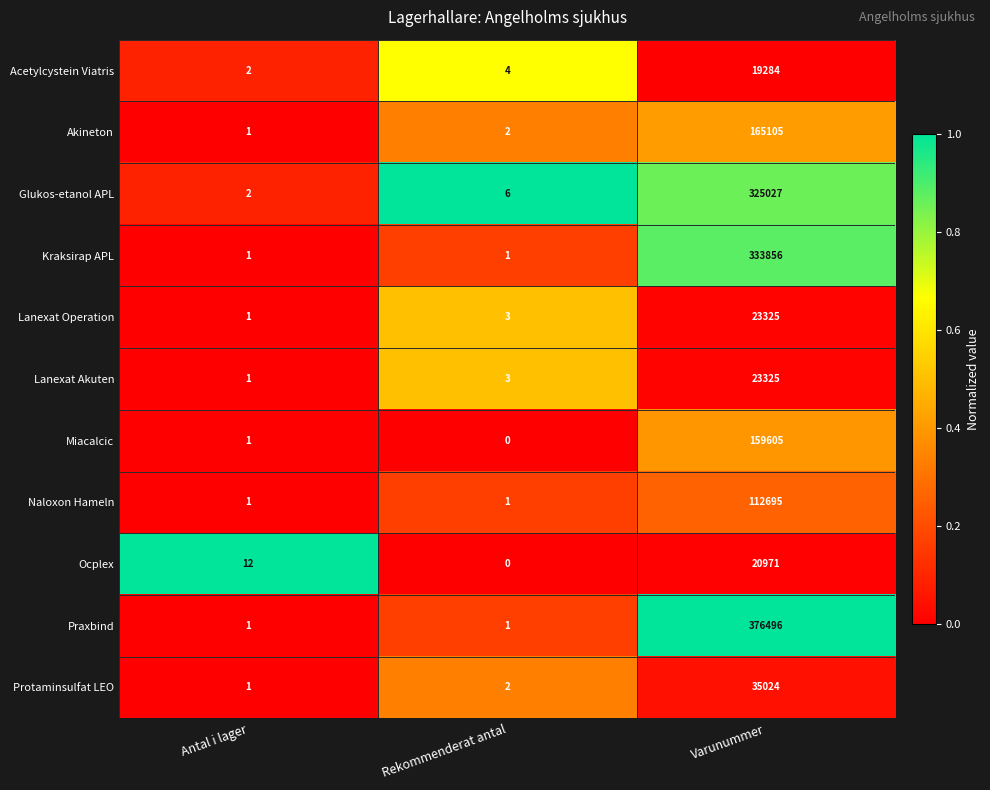

What is the maximum value shown in the chart?

376496